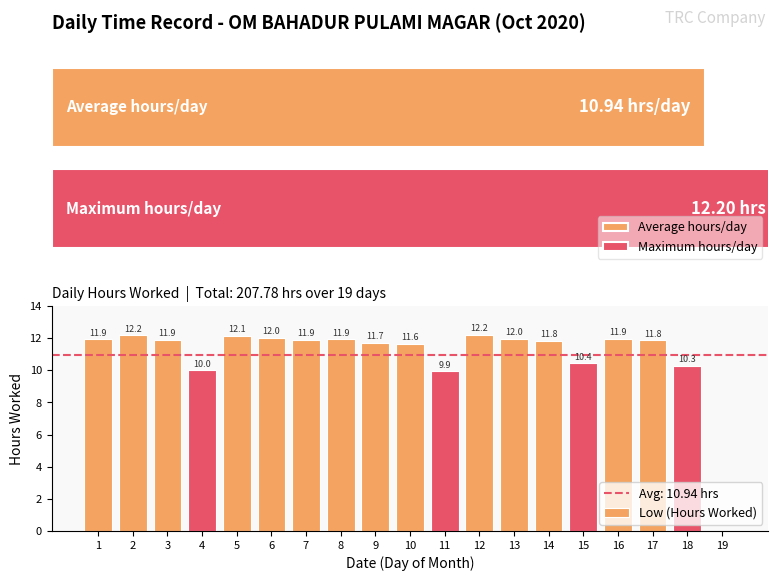

What is the sum of the Low (Hours Worked) values at 14 and 16?

23.8